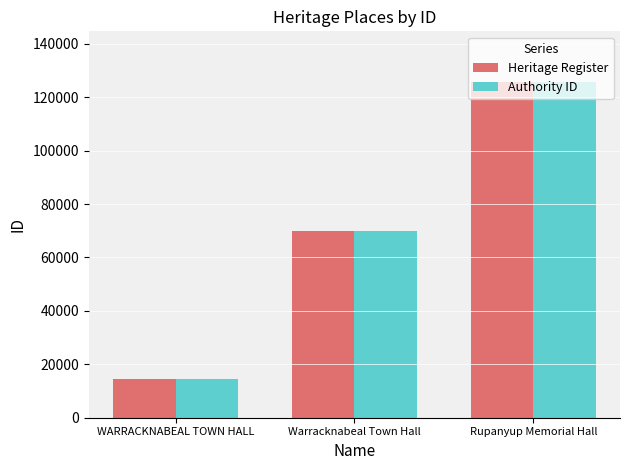

Reading right to left, transcribe all the data shown in this chart.

Heritage Register: 125772	70083	14390
Authority ID: 125772	70083	14390